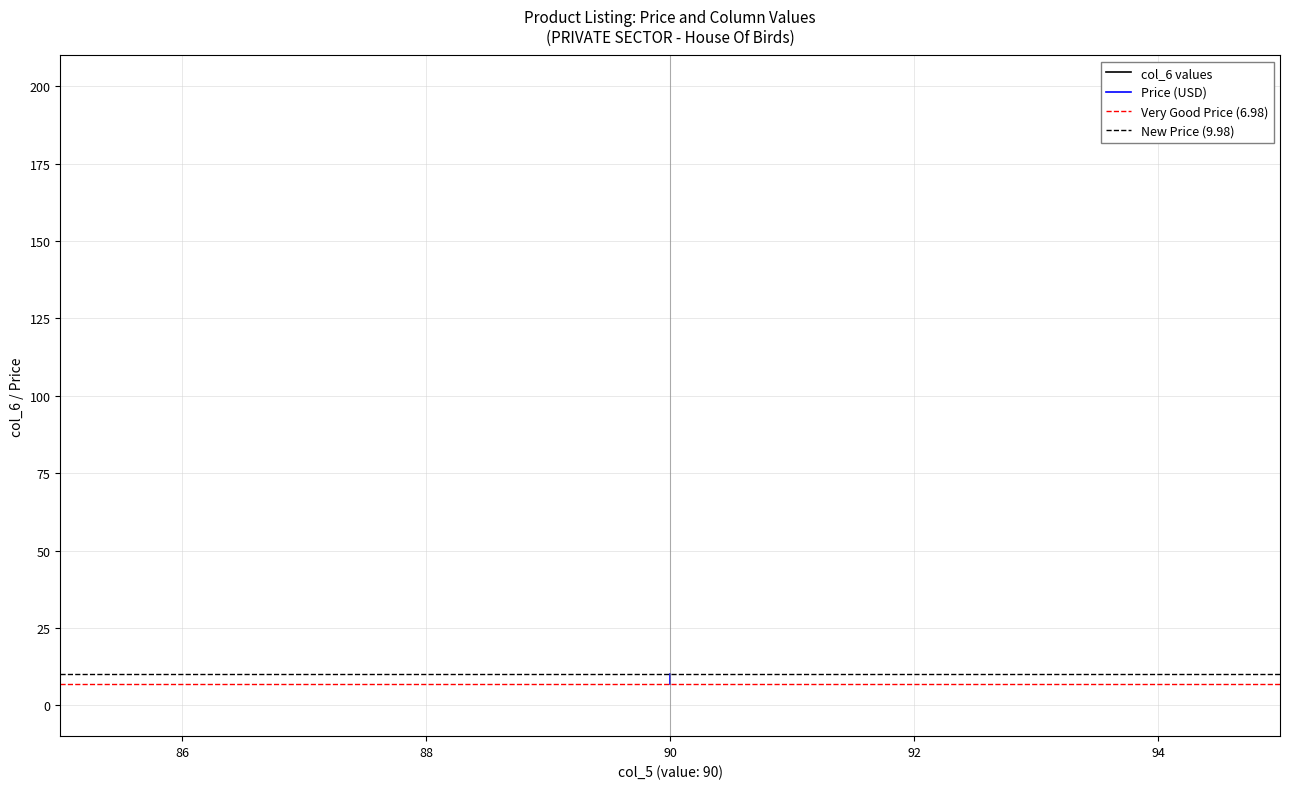

Reading left to right, what are all the values shown in this chart?

col_6 values: 194.0	194.0
Price (USD): 10.0	7.0
Very Good Price (6.98): 7.0	7.0
New Price (9.98): 10.0	10.0